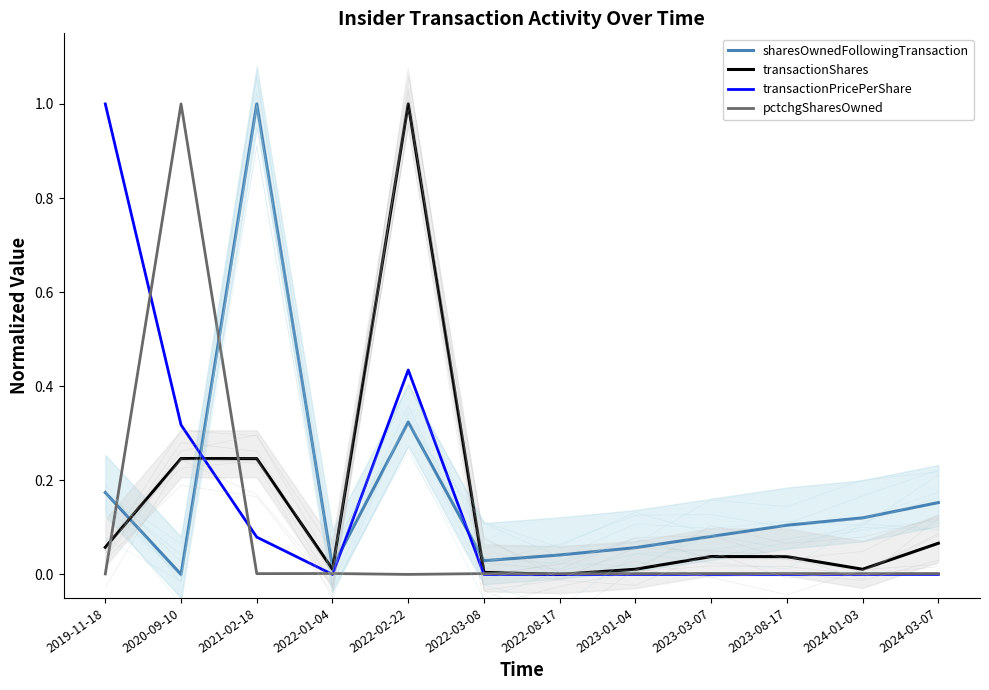

The value of pctchgSharesOwned at 2023-08-17 is 0.0. True or false?

False